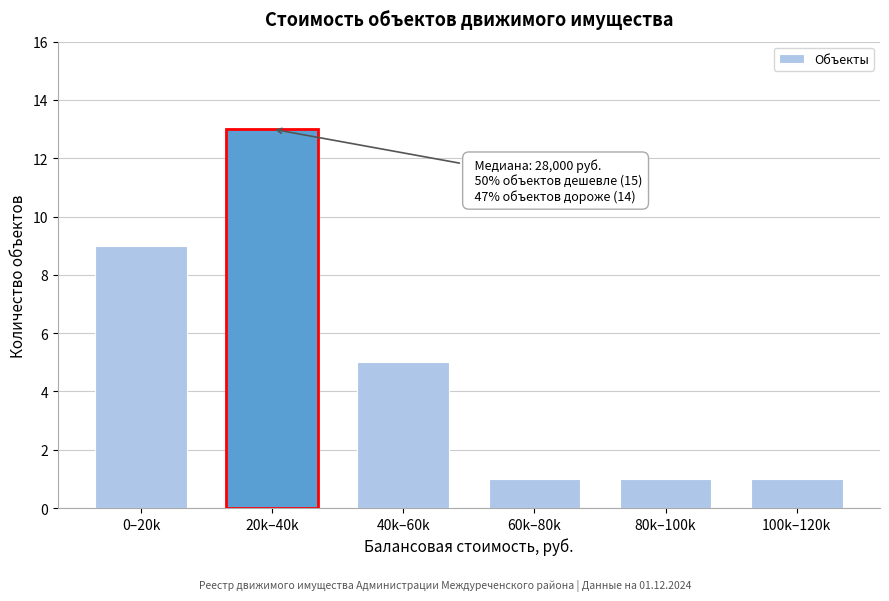

Reading left to right, transcribe all the data shown in this chart.

9	13	5	1	1	1